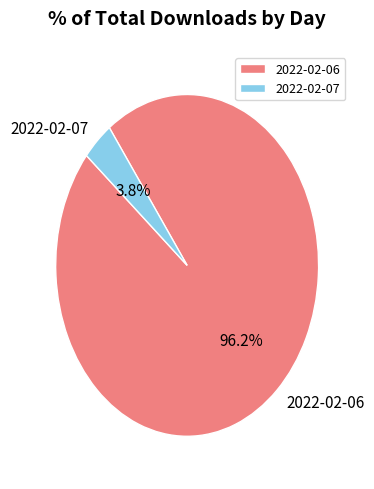

To the nearest percent, what percentage of the pie is 2022-02-07?

4%